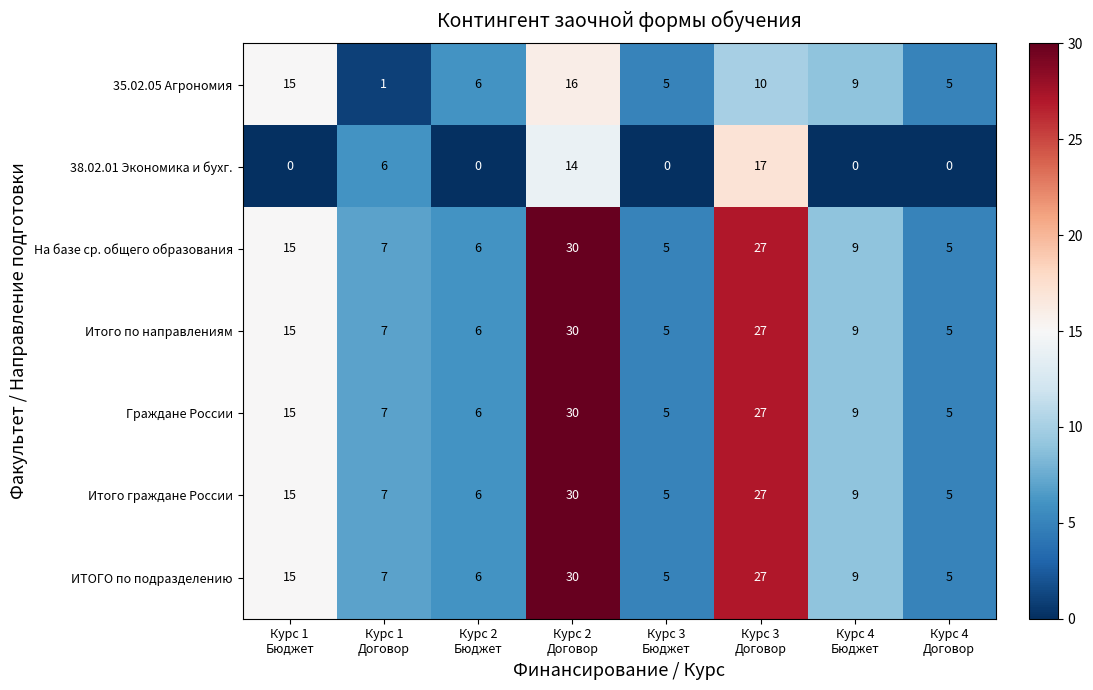

What is the difference between the second highest and second lowest values in the 35.02.05 Агрономия series?

10